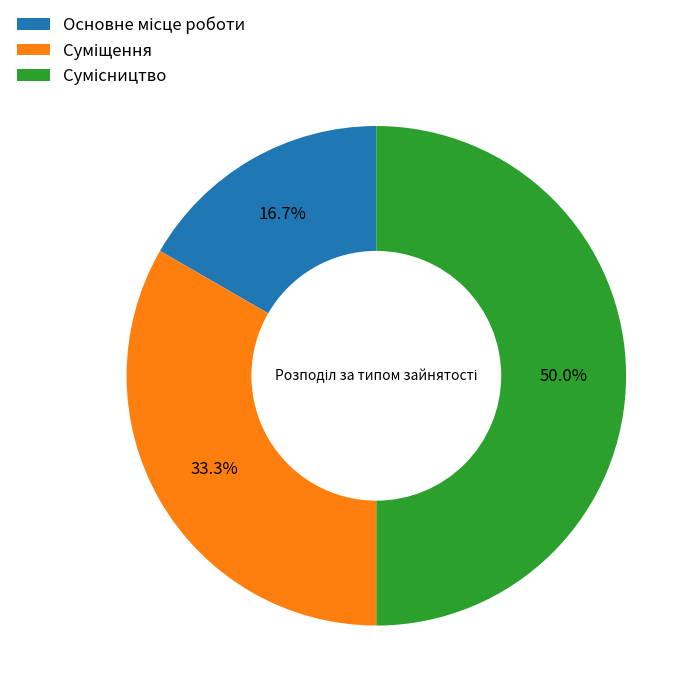

Which category has the smallest portion of the pie?

Основне місце роботи